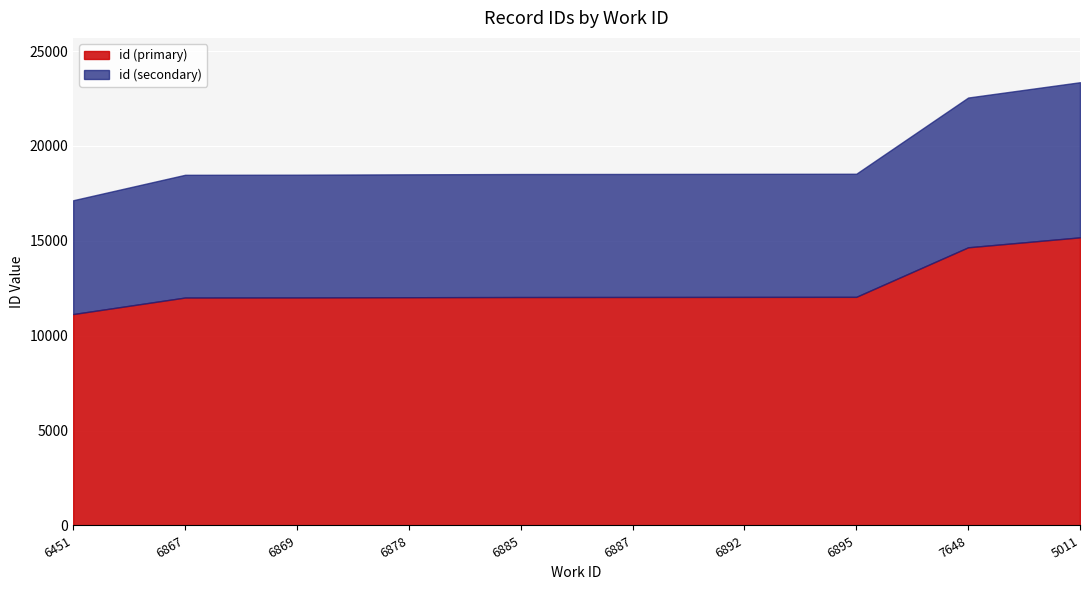

Which has a higher value, 6887 or 6451?

6887